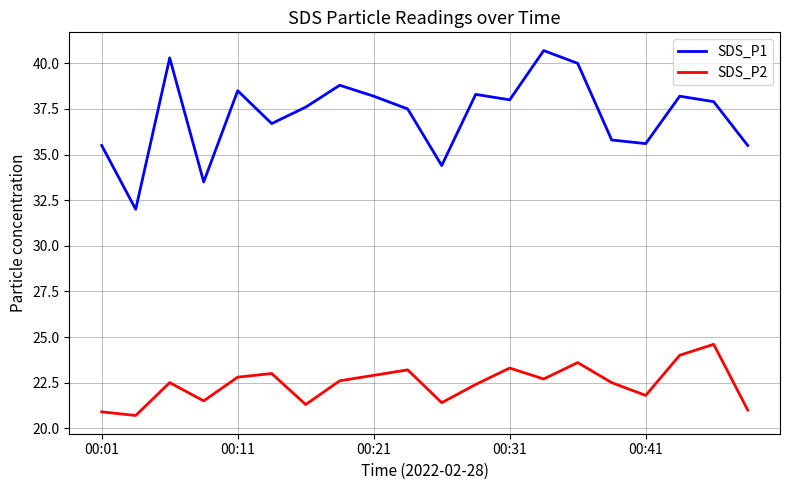

What is the difference between the maximum and minimum values in the SDS_P1 series?

8.7